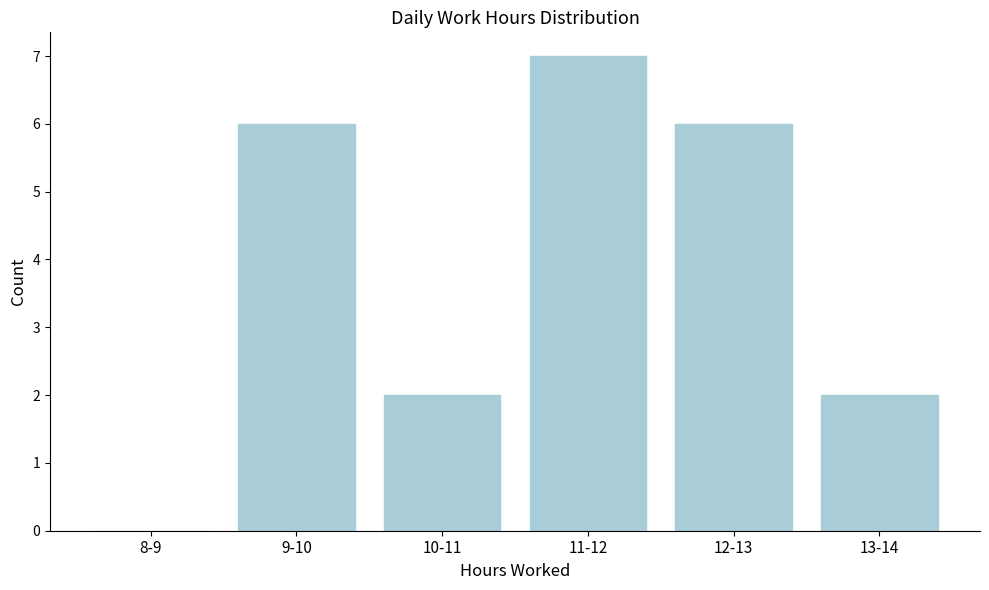

Reading left to right, list all the values displayed in this chart.

8-9=0	9-10=6	10-11=2	11-12=7	12-13=6	13-14=2